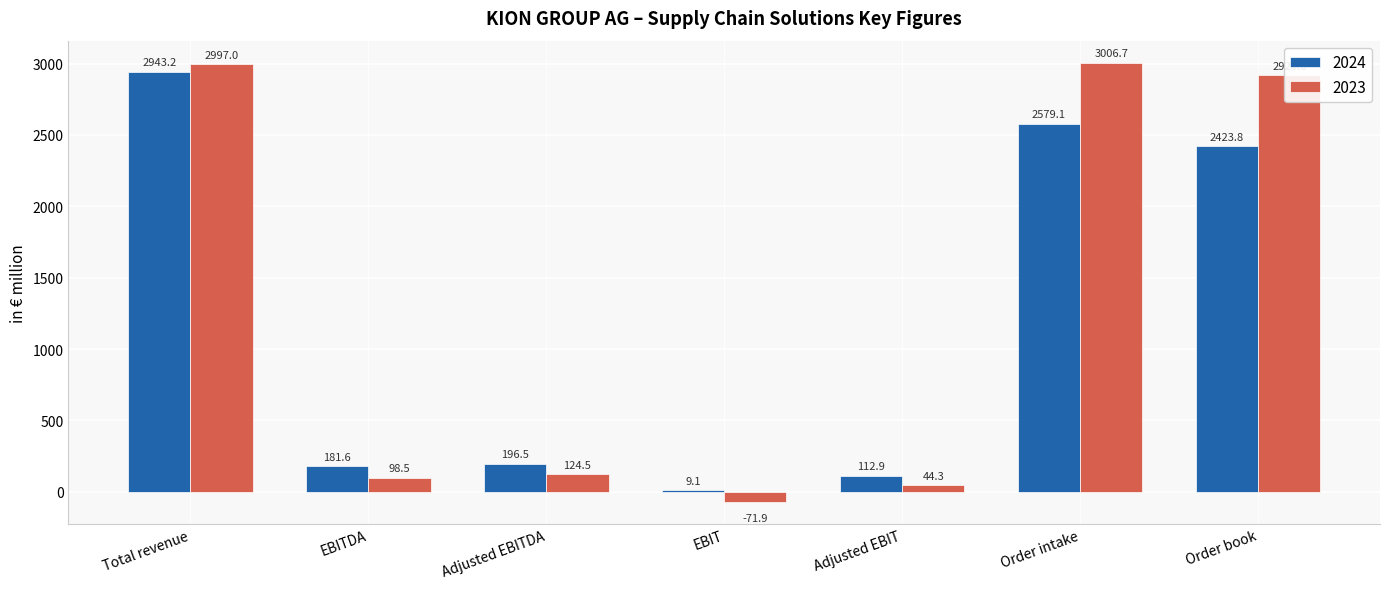

Which category has the highest value in the 2024 series?

Total revenue